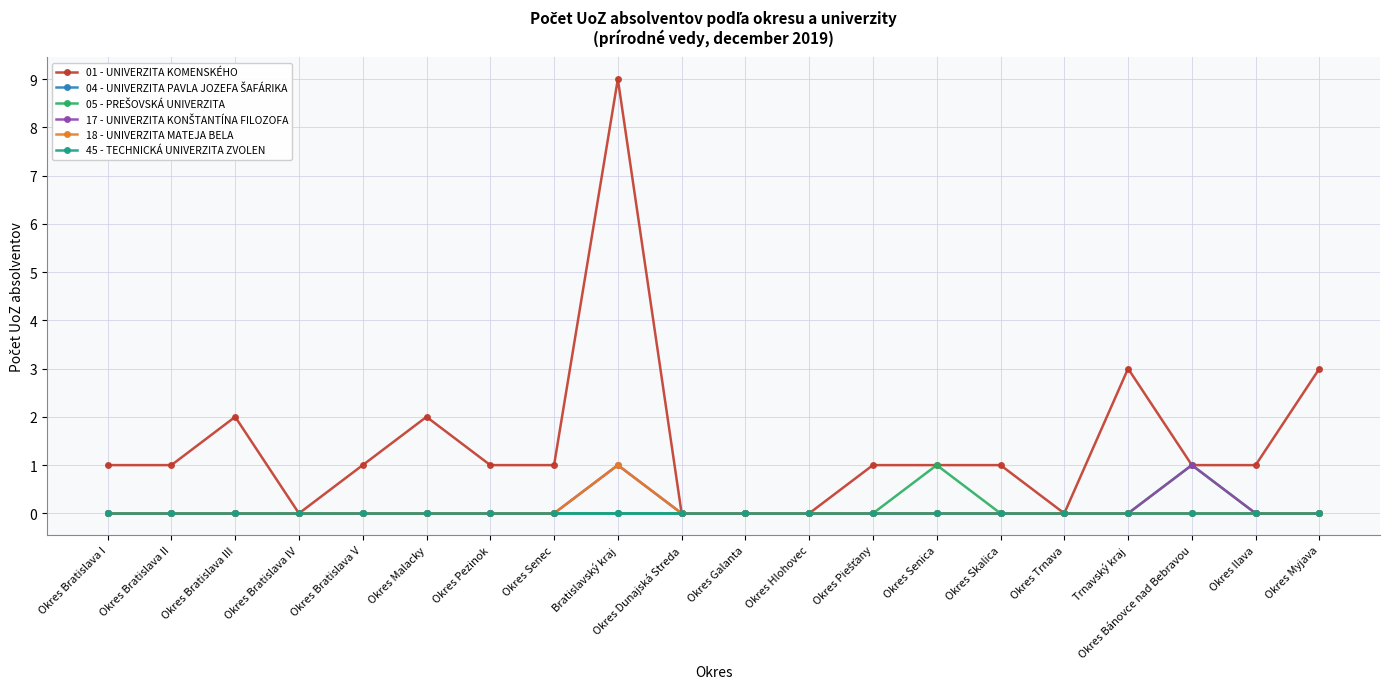

At how many categories does at least one series exceed 0?

15